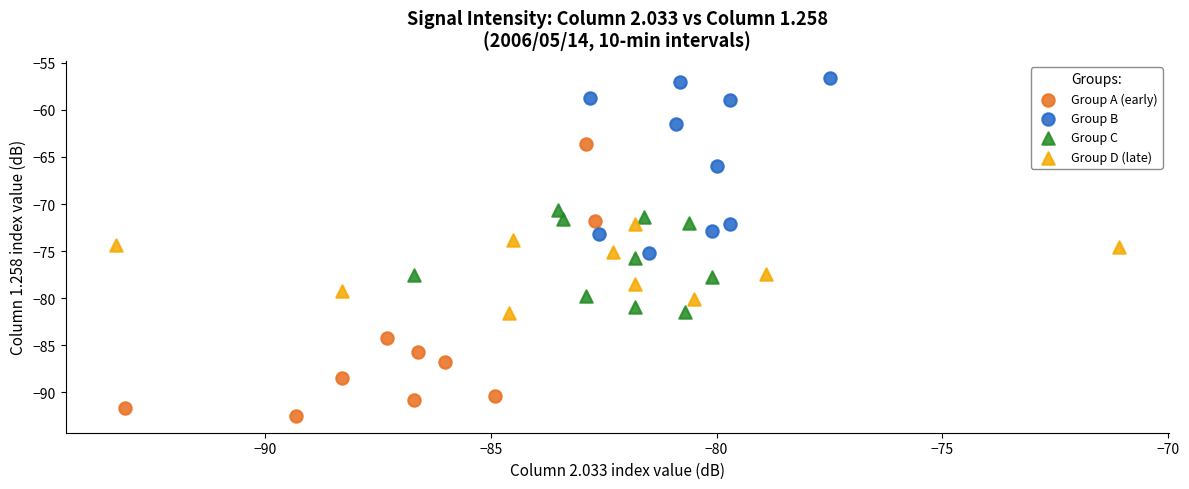

Which series reaches the maximum Y coordinate?

Group B